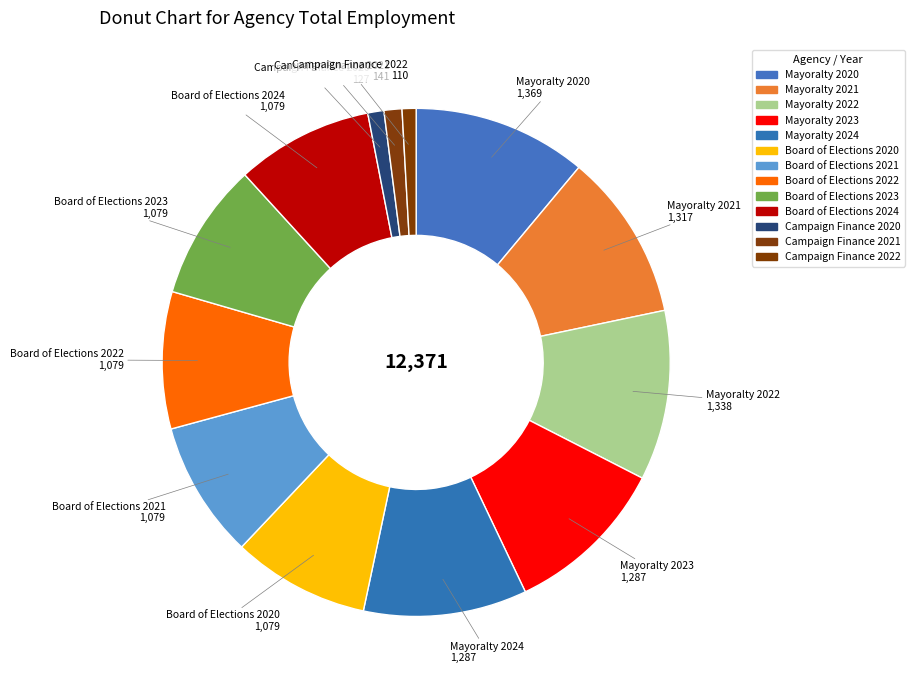

To the nearest percent, what is the combined percentage of Board of Elections 2020 and Board of Elections 2023?

17%